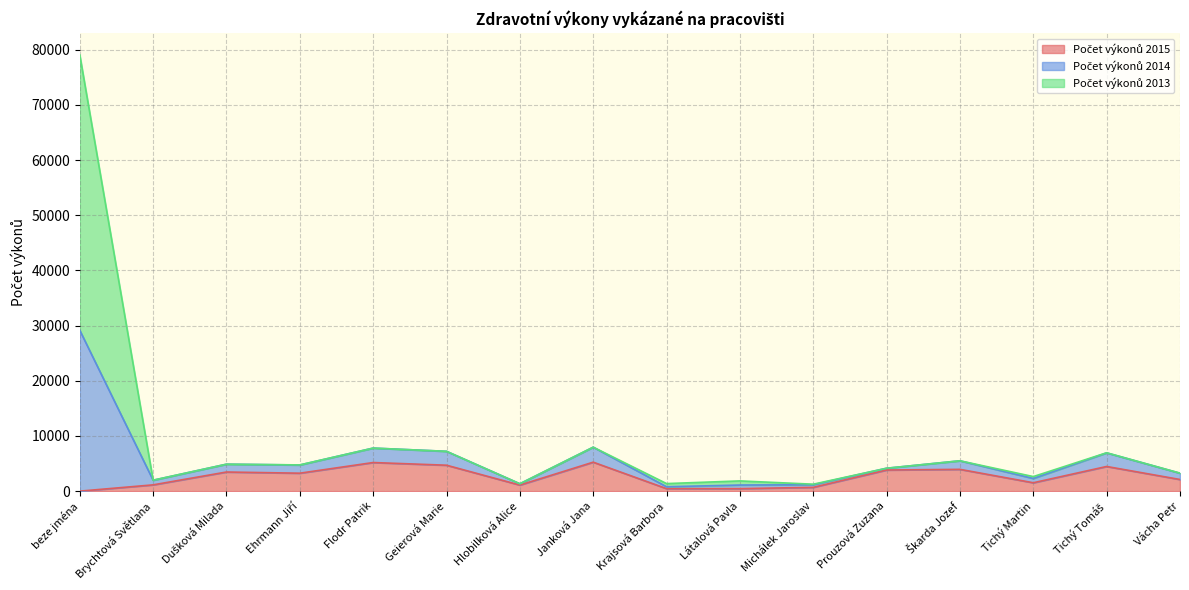

What is the average value of the Počet výkonů 2015 series?

2600